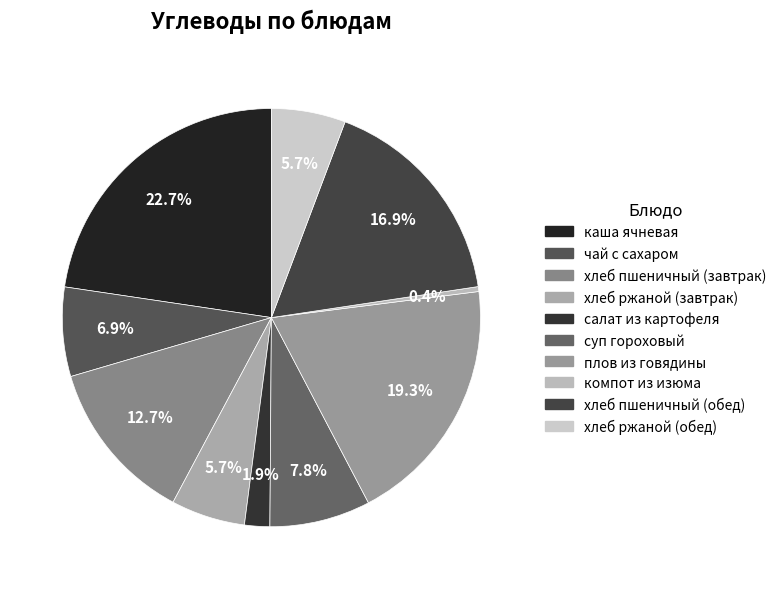

Which category has the biggest portion of the pie?

каша ячневая